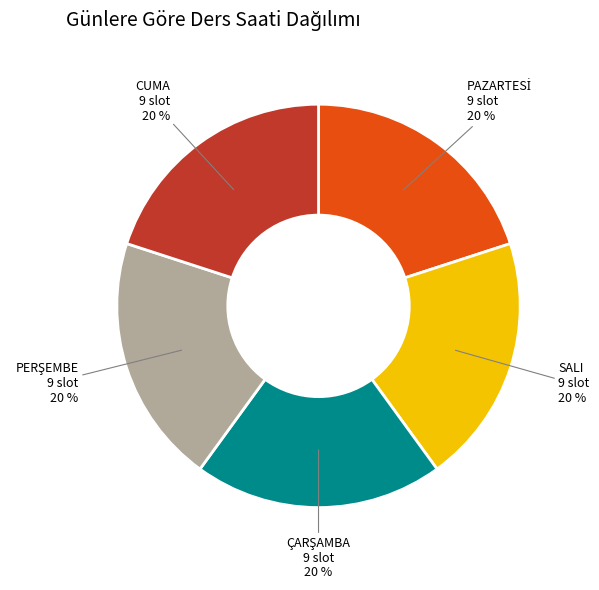

Is it true that CUMA is 20% of the pie?

True